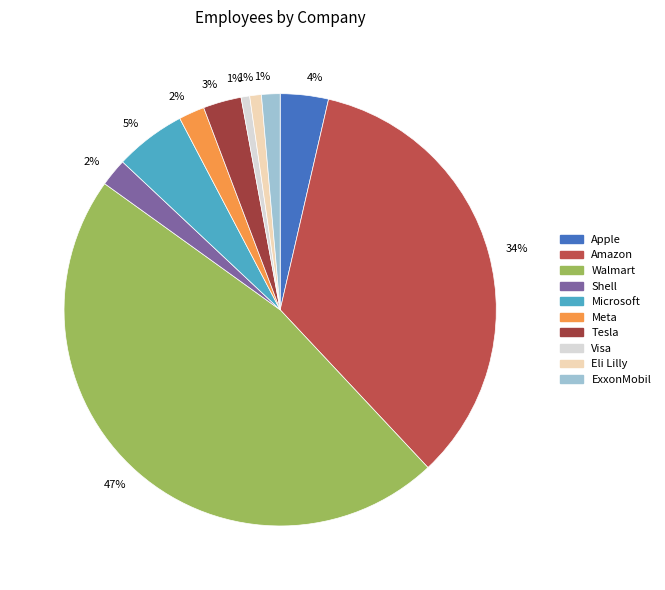

Do Shell and Amazon together represent more than half of the pie?

No